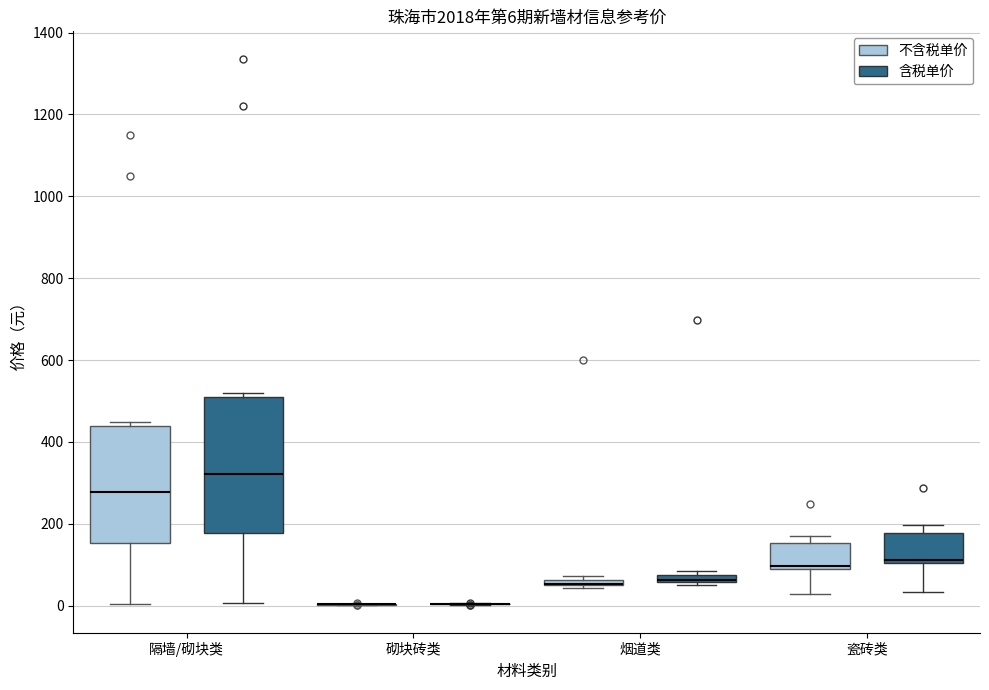

Which box is the tallest, from its lower edge to its upper edge?

隔墙/砌块类 (含税单价)